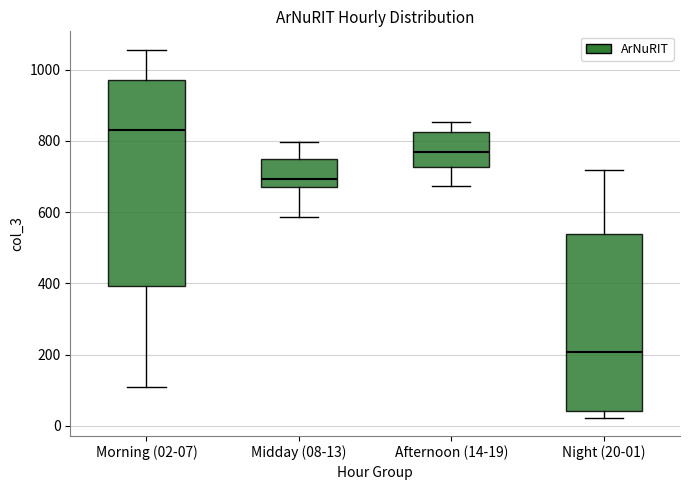

Where is the lower edge of the box for Morning (02-07) on the y-axis? The values are not printed on the chart, so give them approximately, as read against the axis.

400